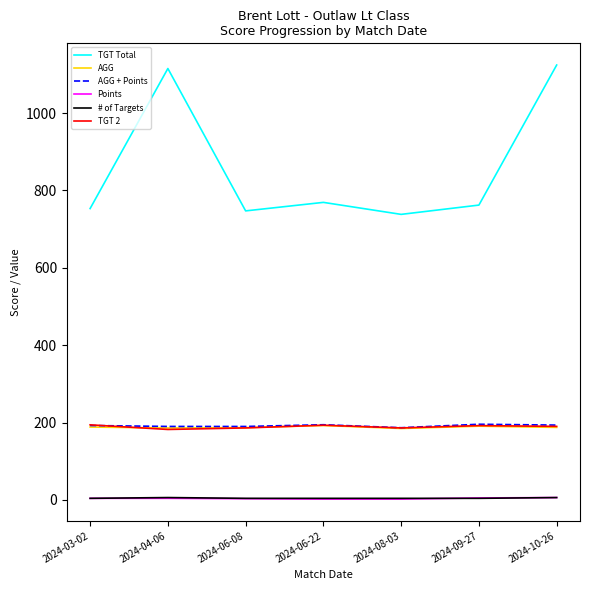

Which series has the largest total across all categories?

TGT Total